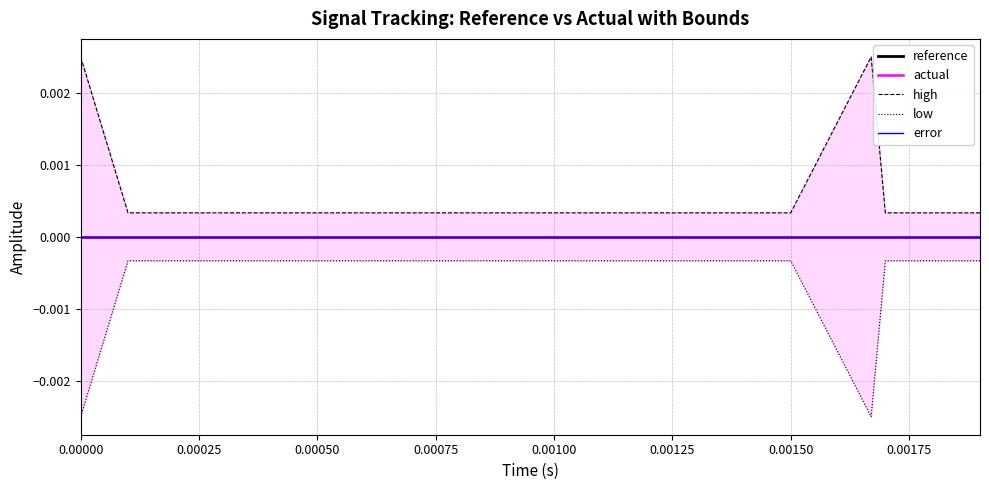

How many interior local valleys does the low series have?

1